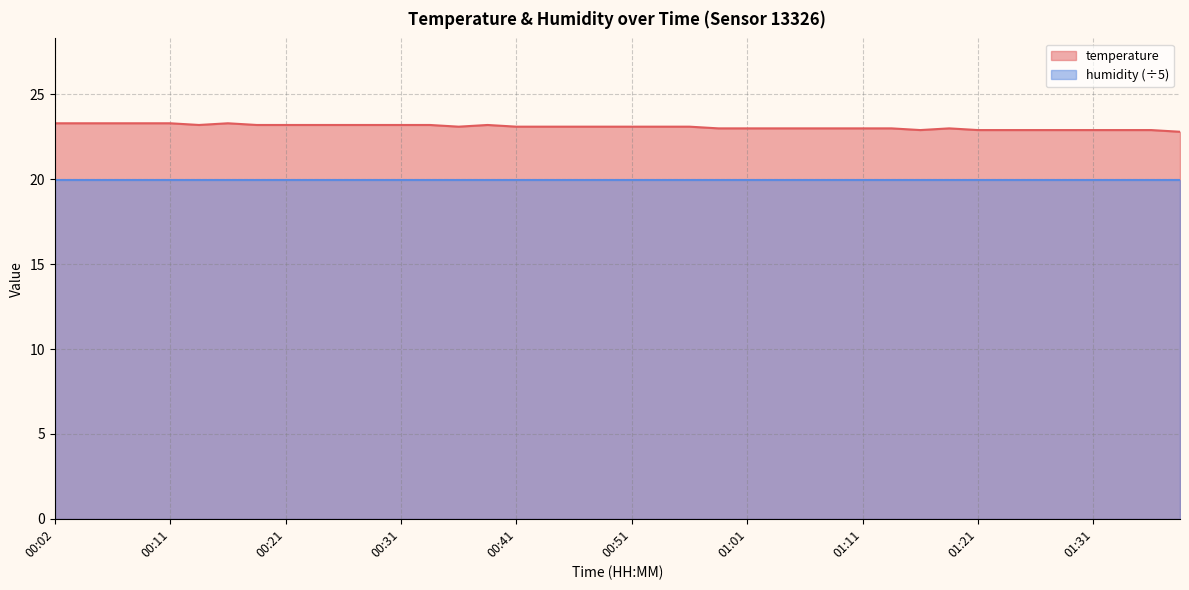

Count the values in the range 23 to 24.

31